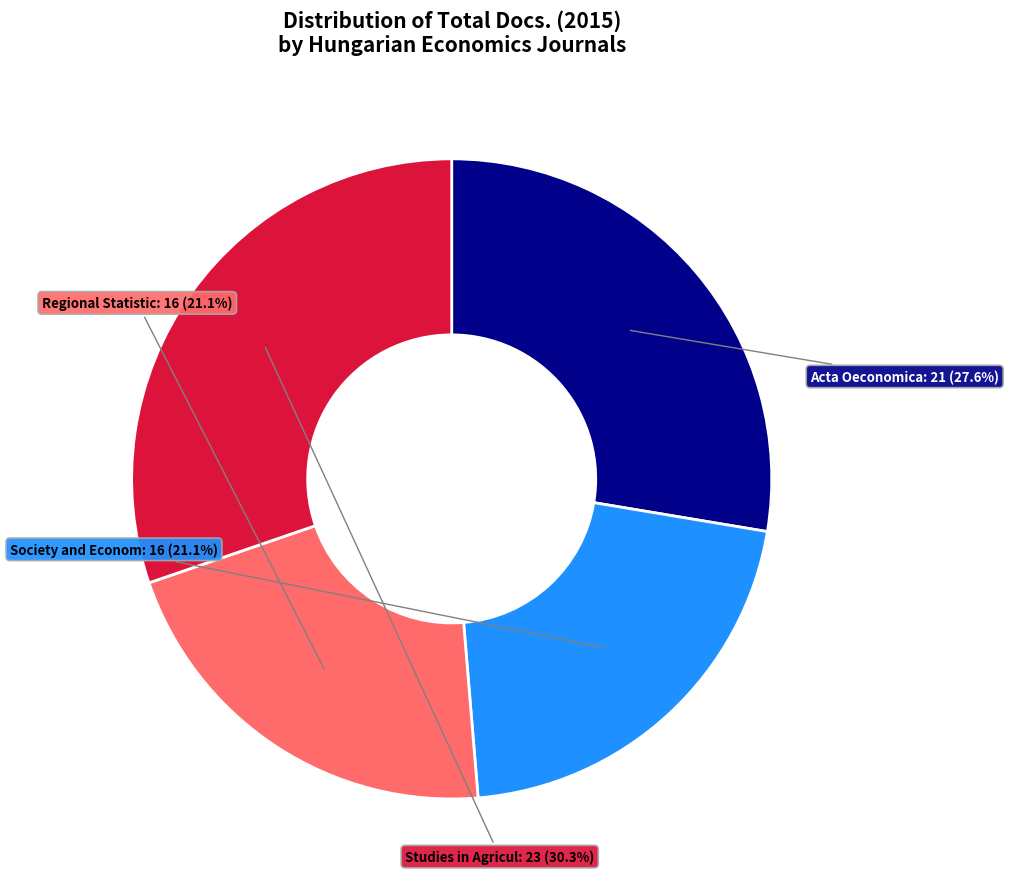

Does any single category account for the majority?

No